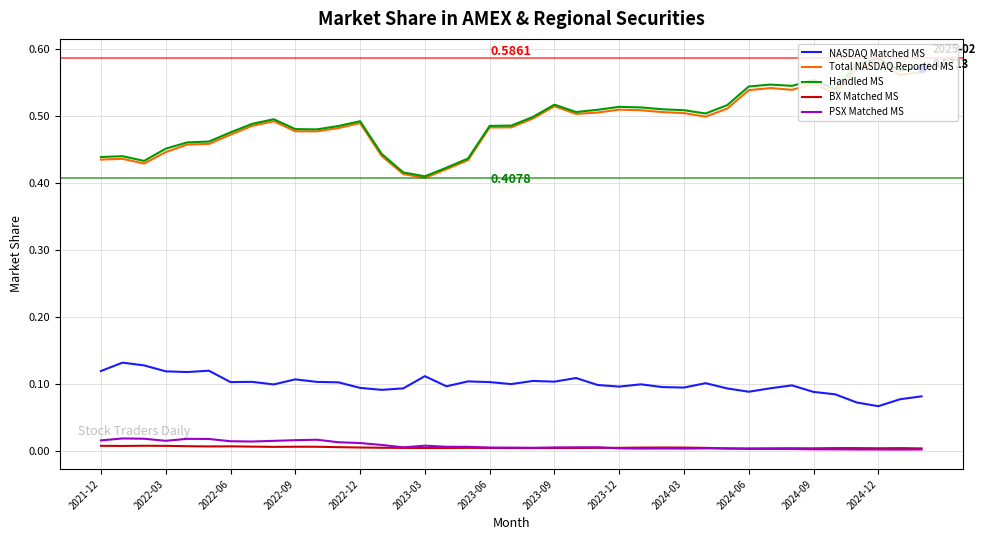

True or false: Total NASDAQ Reported MS and PSX Matched MS cross at least once.

False